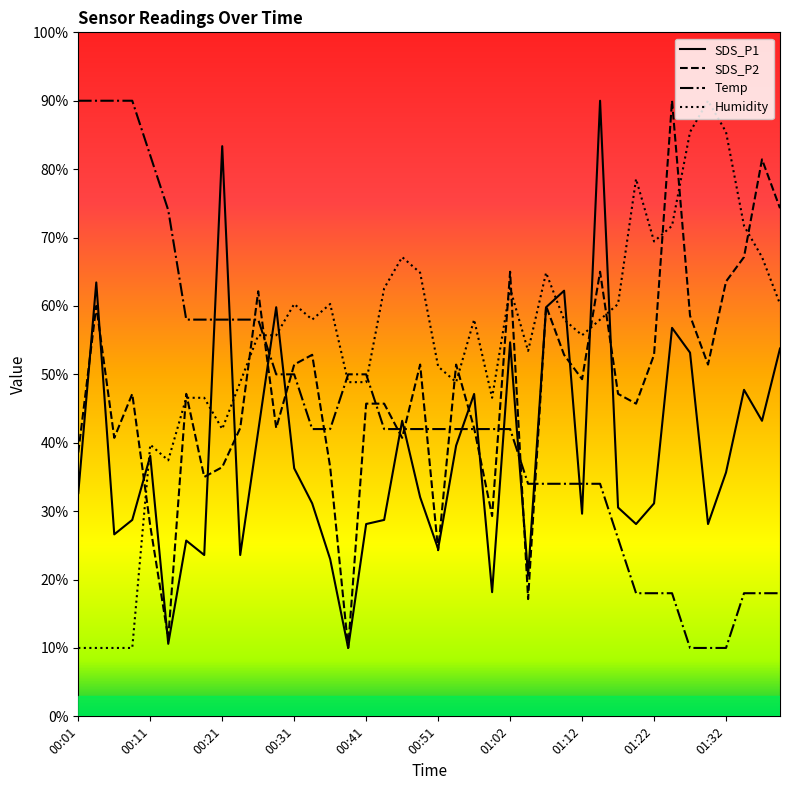

List the series in order of their overall mean, highest first.

Humidity, SDS_P2, Temp, SDS_P1